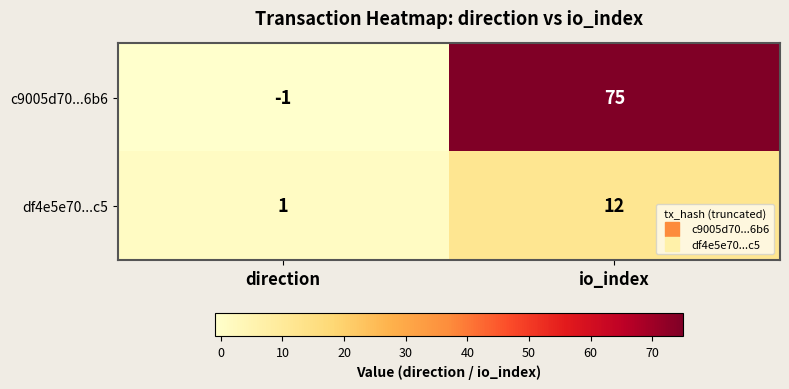

How many data points in df4e5e70...c5 are less than 12?

1